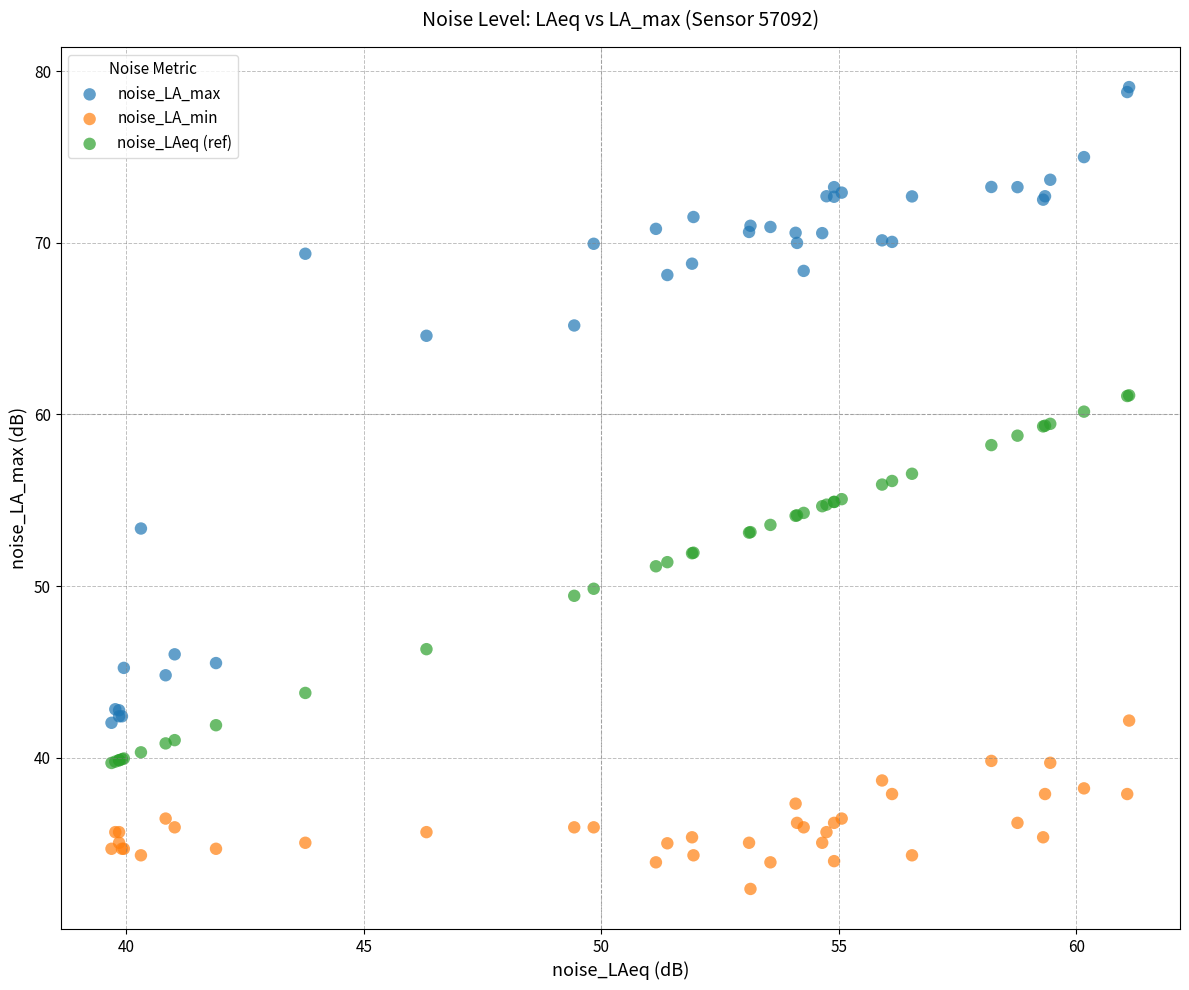

Which series contains the highest Y value?

noise_LA_max